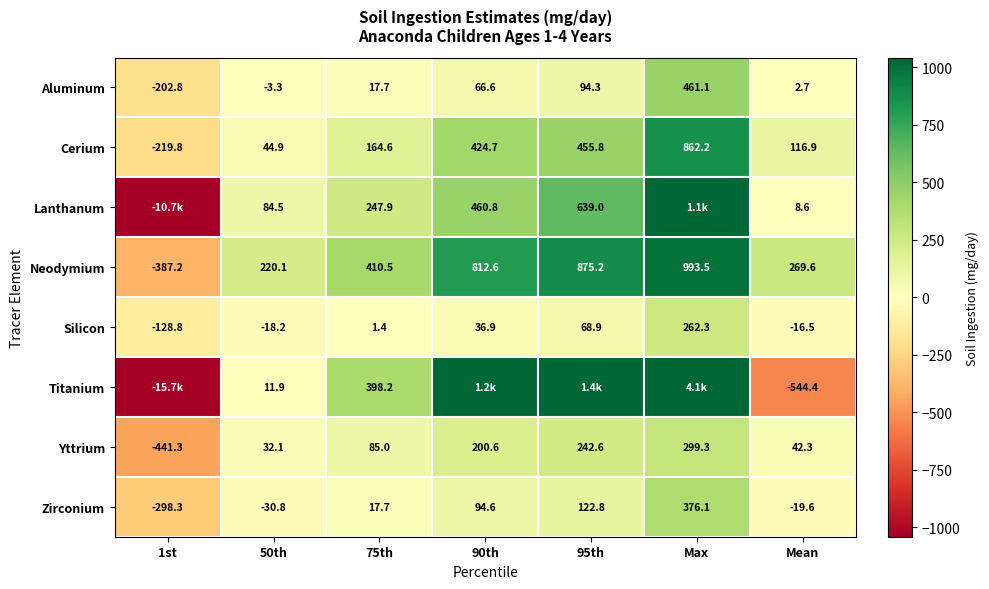

How many data points in Neodymium are less than 410?

3